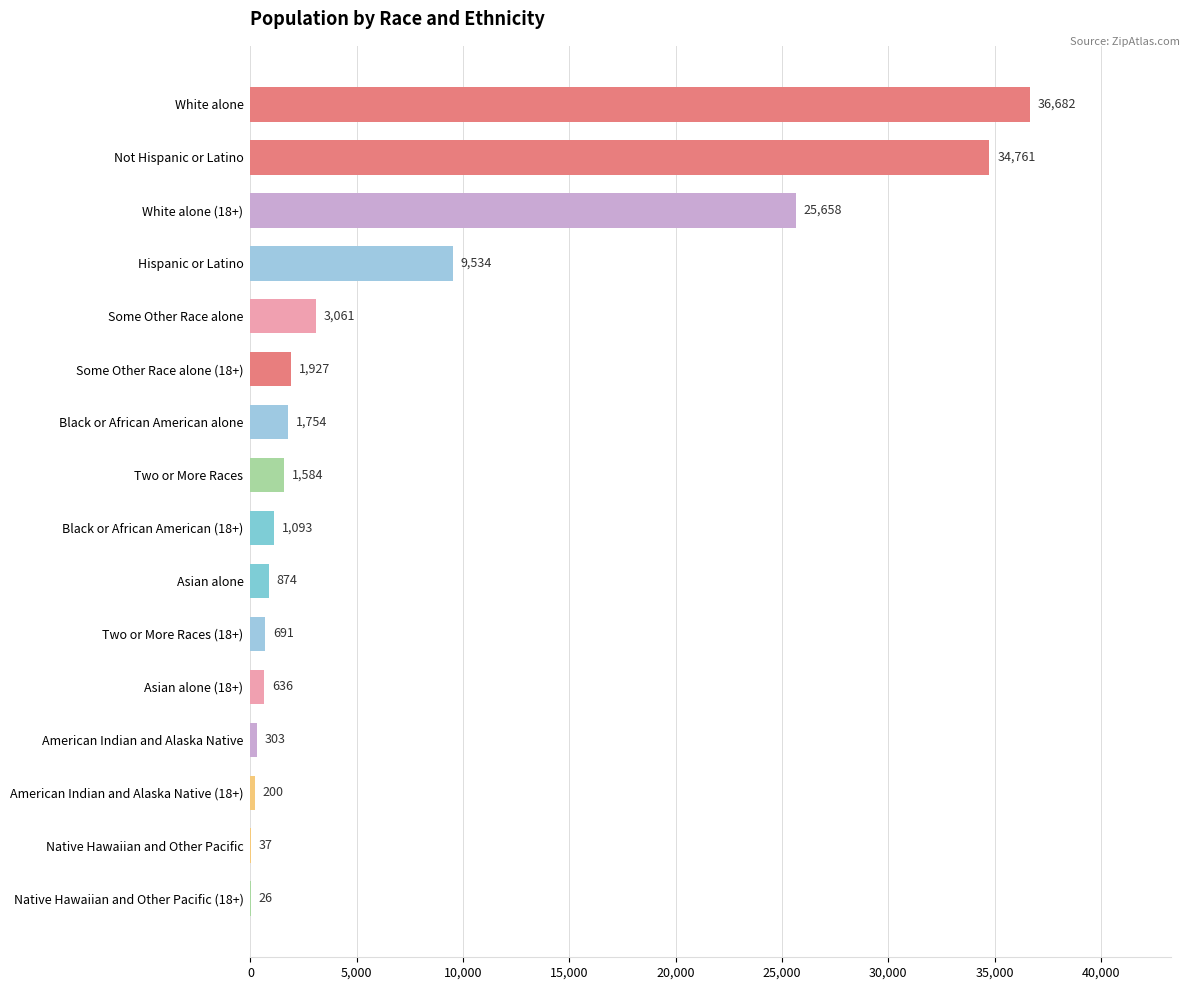

The chart shows a value of 10740 at White alone (18+). True or false?

False